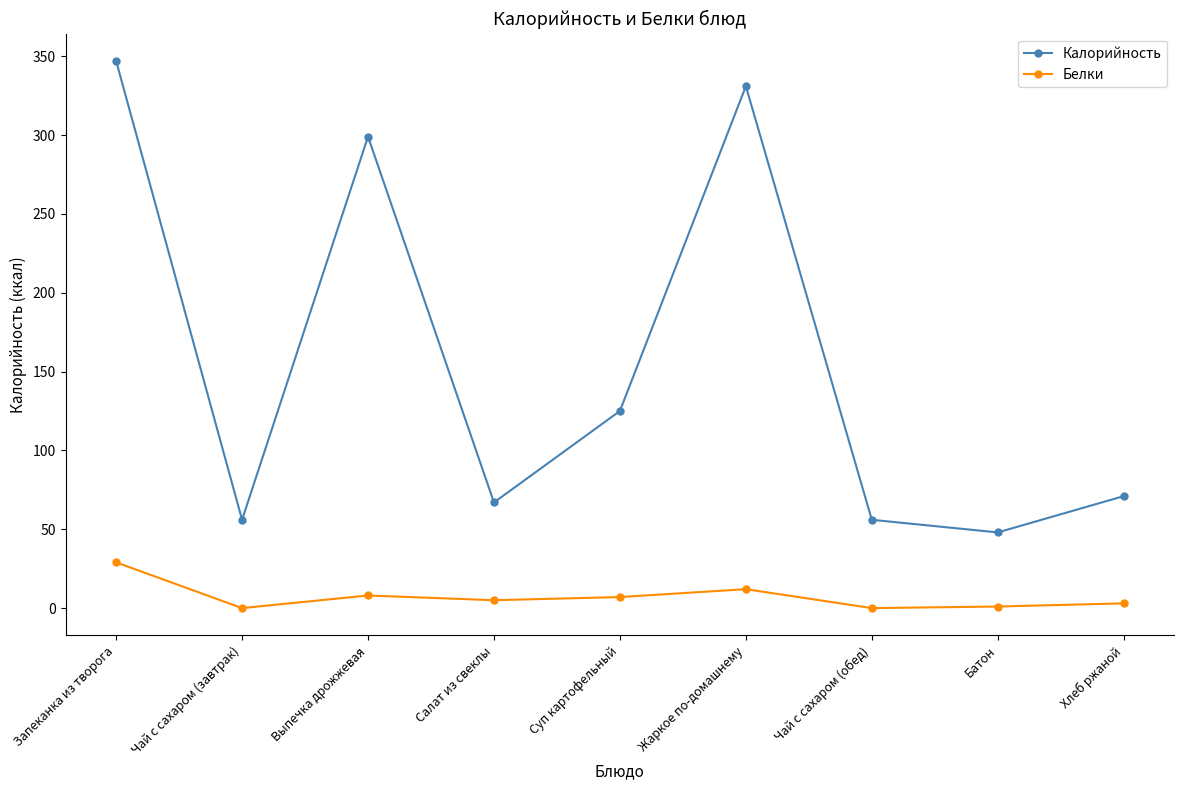

How many lines are shown in the chart?

2